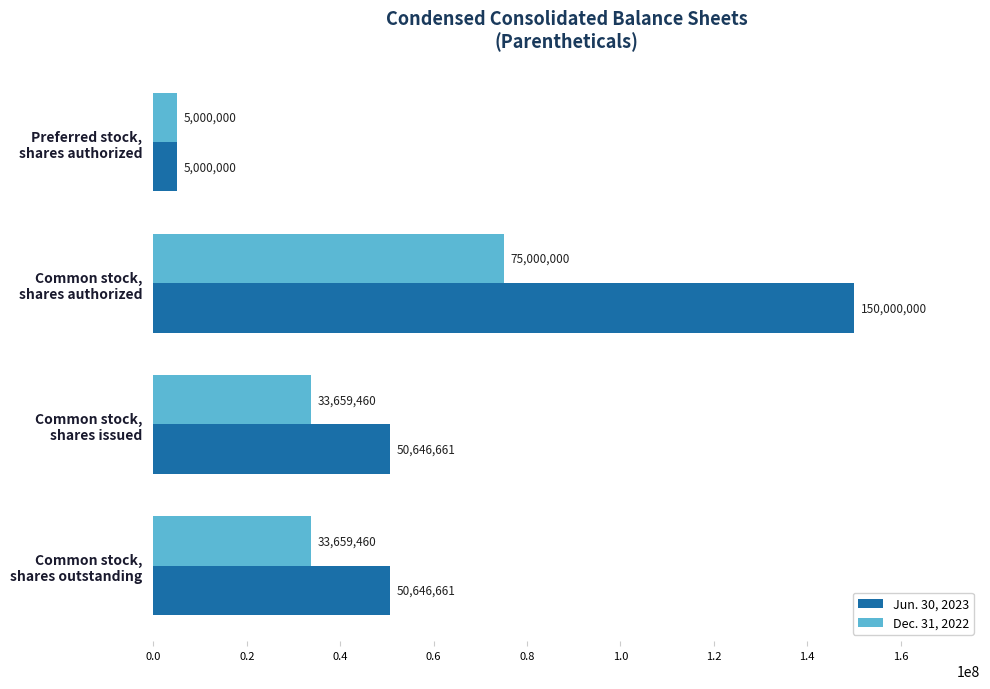

Count the Jun. 30, 2023 values in the range 50646661 to 150000000.

3